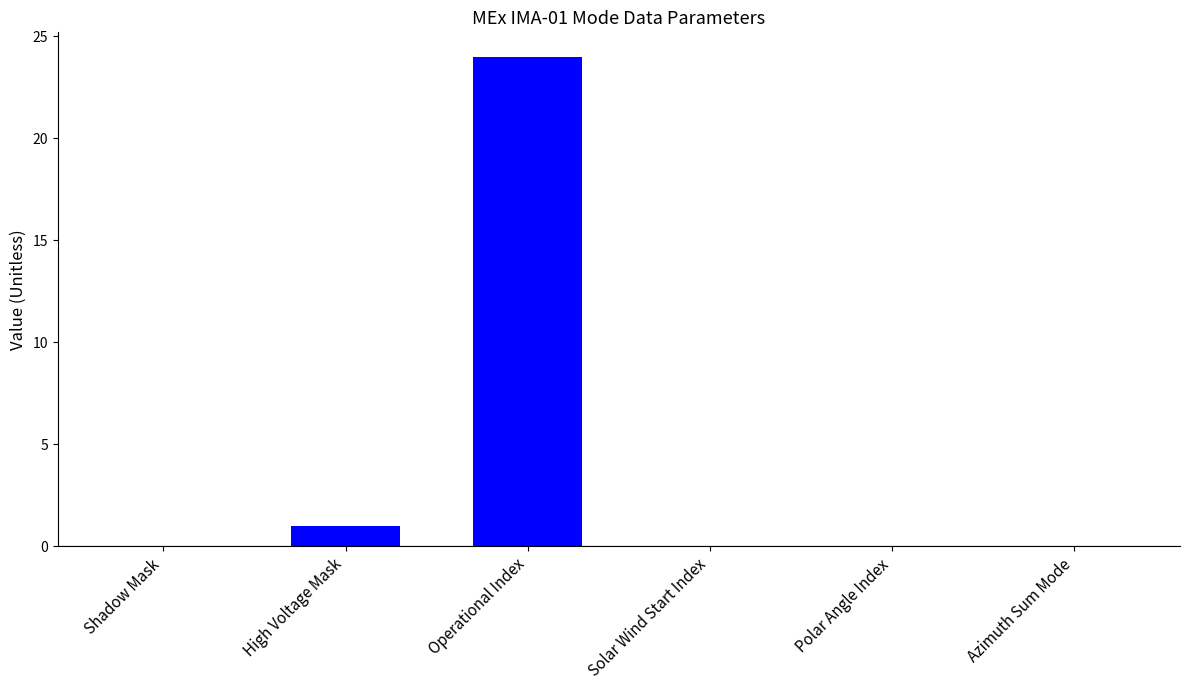

True or false: the data shows 24 at Operational Index.

True